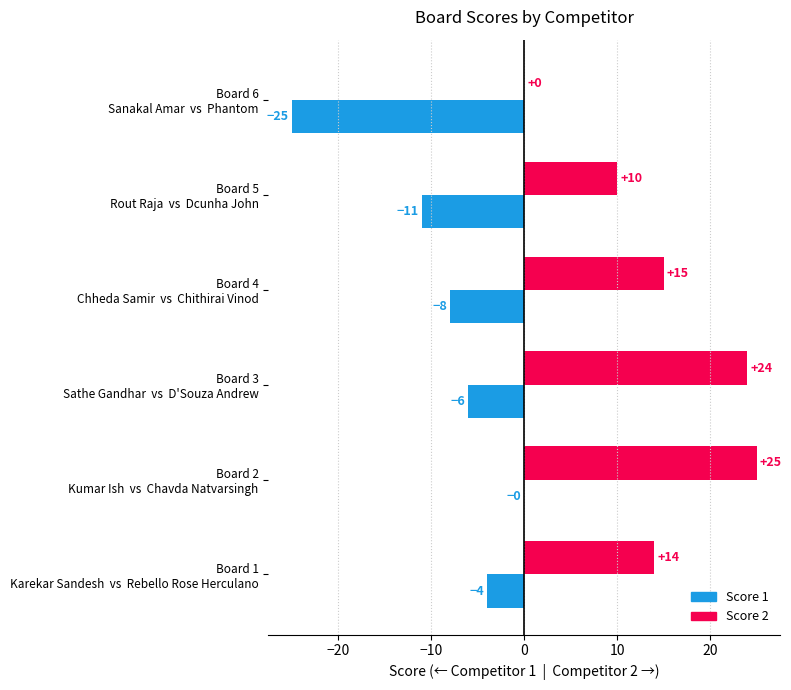

What is the maximum value shown in the chart?

25